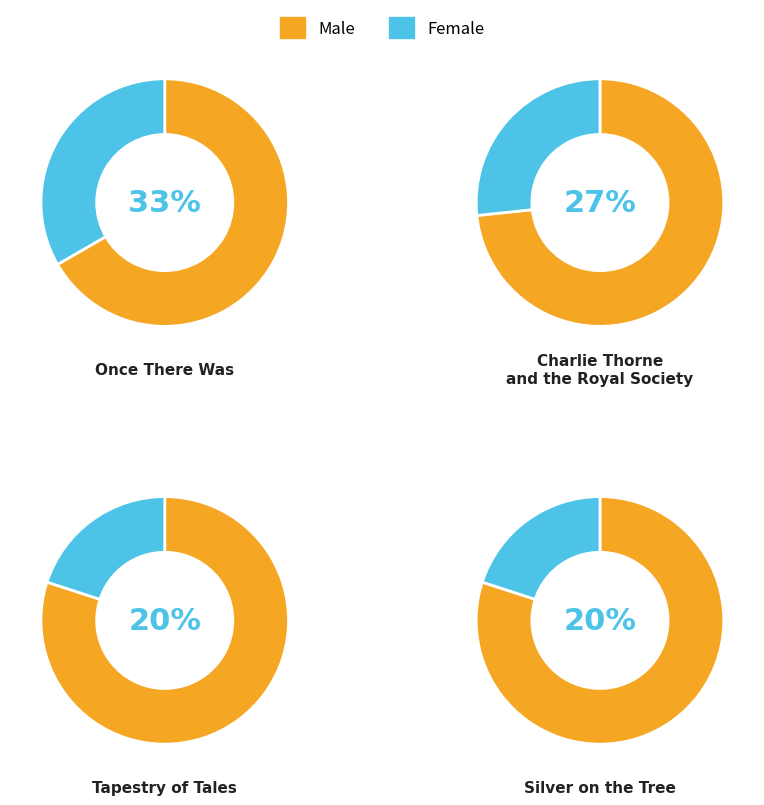

To the nearest percent, what is the combined percentage of Once There Was and Silver on the Tree?

53%